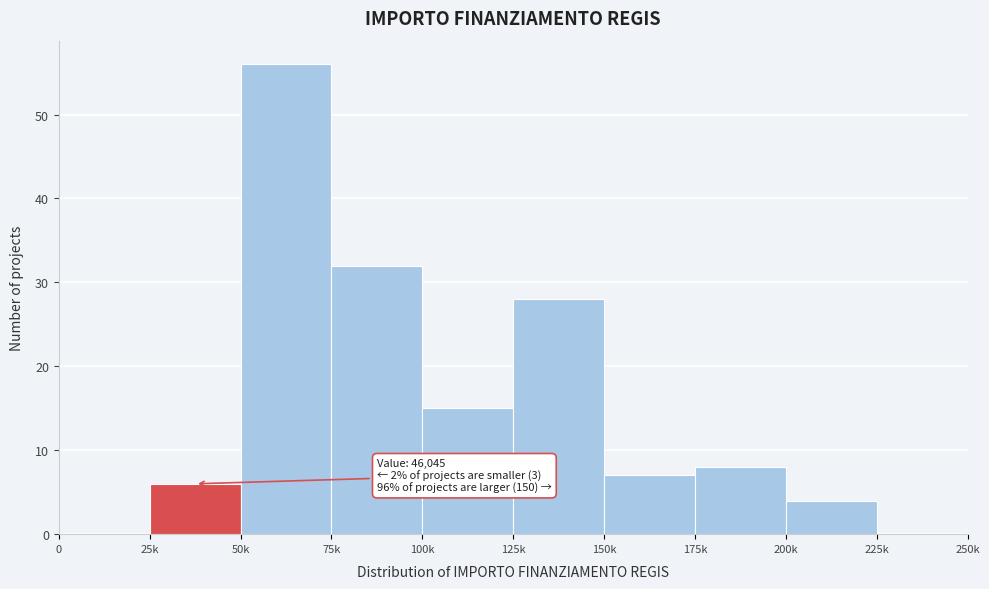

Reading right to left, what are all the values shown in this chart?

225k=0	200k=4	175k=8	150k=7	125k=28	100k=15	75k=32	50k=56	25k=6	0=0